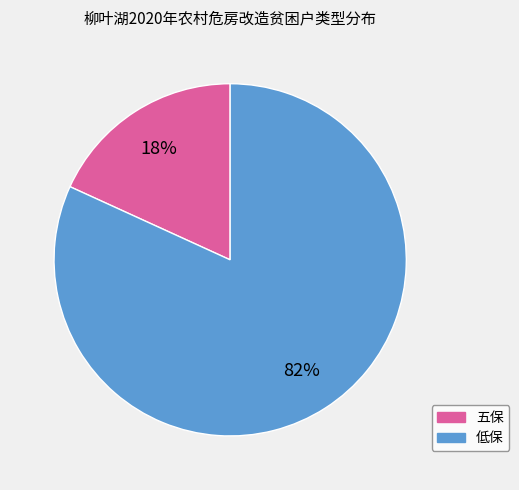

What percentage is the 低保 slice, to the nearest percent?

82%